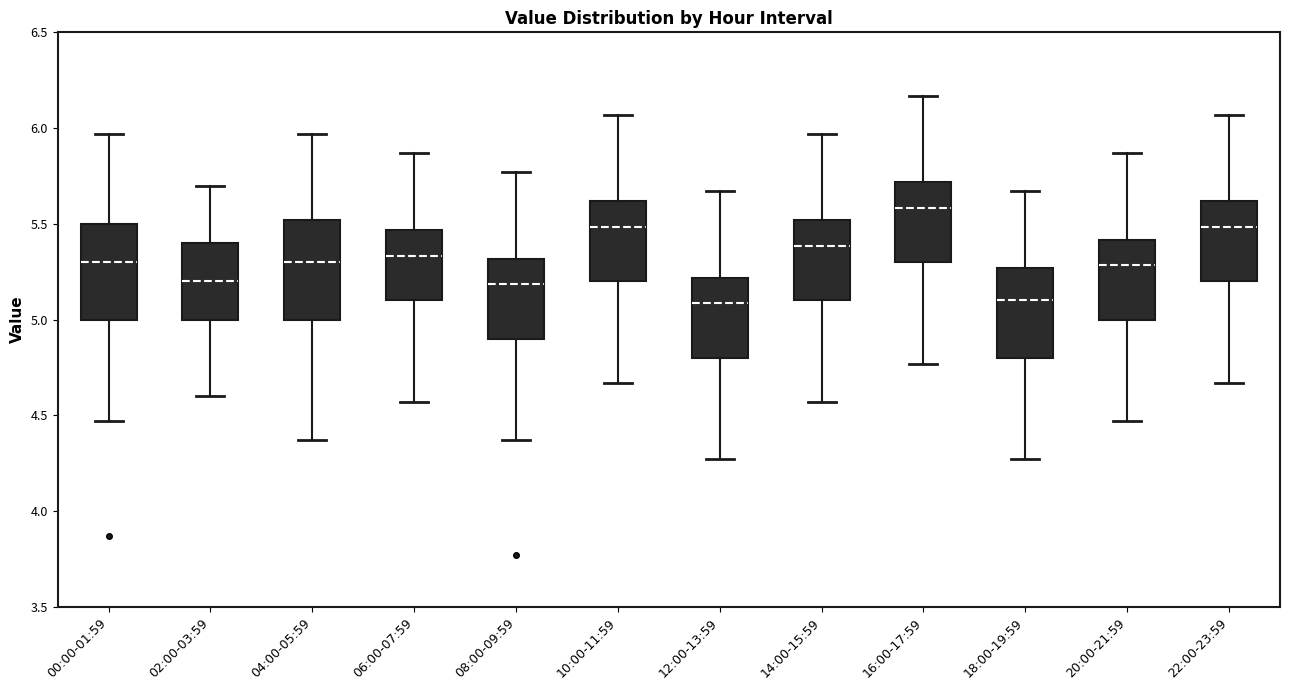

Reading left to right, read every box against the y-axis: the position of its median line, the range the box covers, and the ends of its whiskers. The values are not printed on the chart, so give them approximately, as read against the axis.

00:00-01:59: median 5.30, box 5.00 to 5.50, whiskers 4.45 to 5.95
02:00-03:59: median 5.20, box 5.00 to 5.40, whiskers 4.60 to 5.70
04:00-05:59: median 5.30, box 5.00 to 5.50, whiskers 4.35 to 5.95
06:00-07:59: median 5.35, box 5.10 to 5.45, whiskers 4.55 to 5.85
08:00-09:59: median 5.20, box 4.90 to 5.30, whiskers 4.35 to 5.75
10:00-11:59: median 5.50, box 5.20 to 5.60, whiskers 4.65 to 6.05
12:00-13:59: median 5.10, box 4.80 to 5.20, whiskers 4.25 to 5.65
14:00-15:59: median 5.40, box 5.10 to 5.50, whiskers 4.55 to 5.95
16:00-17:59: median 5.60, box 5.30 to 5.70, whiskers 4.75 to 6.15
18:00-19:59: median 5.10, box 4.80 to 5.25, whiskers 4.25 to 5.65
20:00-21:59: median 5.30, box 5.00 to 5.40, whiskers 4.45 to 5.85
22:00-23:59: median 5.50, box 5.20 to 5.60, whiskers 4.65 to 6.05